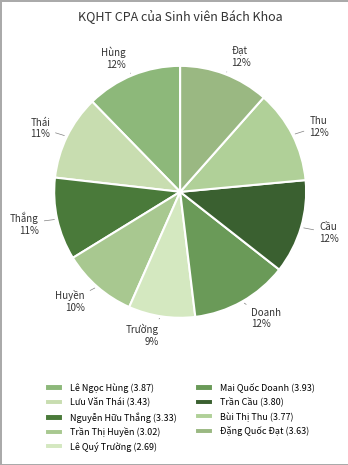

What percentage do Lưu Văn Thái and Lê Quý Trường together represent?

19.4%